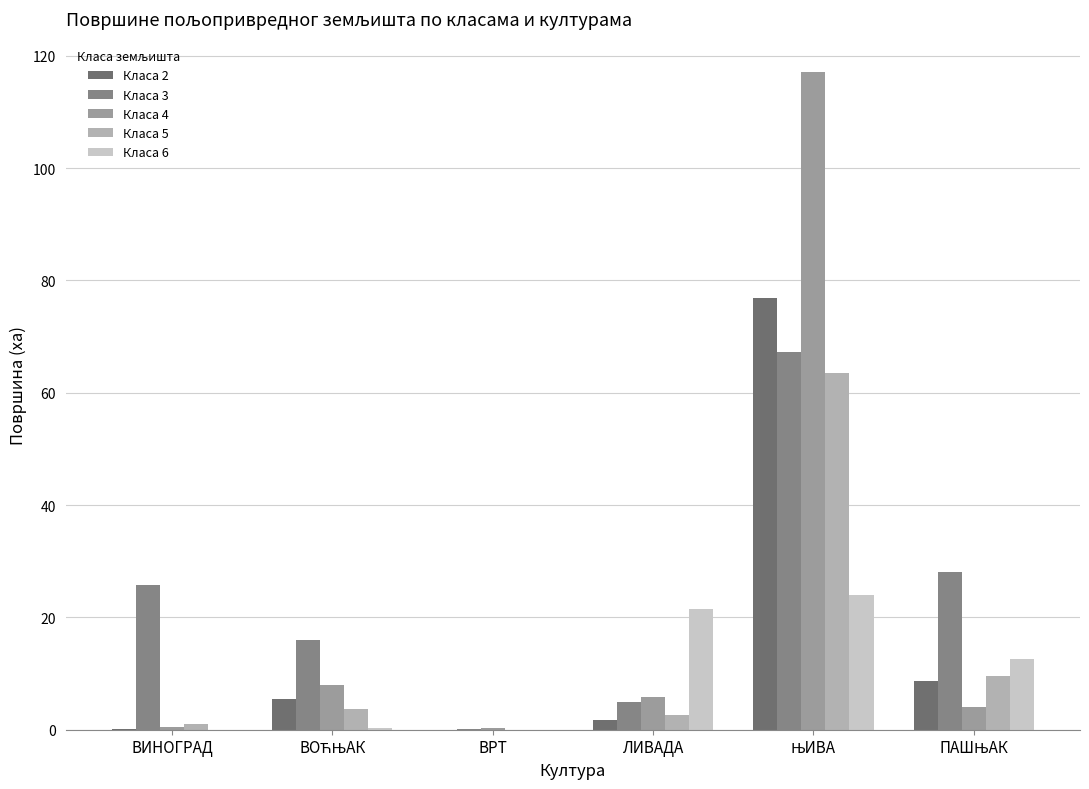

How many categories are shown in the chart?

6